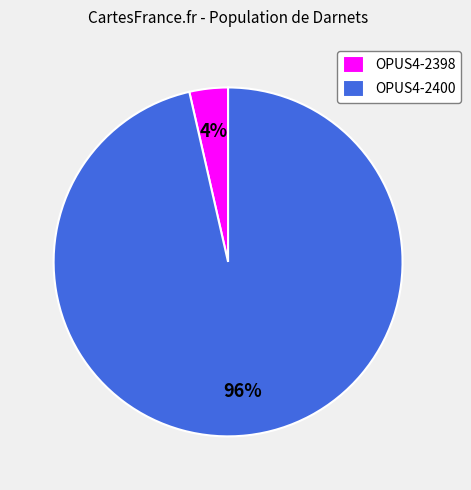

What is the majority slice?

OPUS4-2400